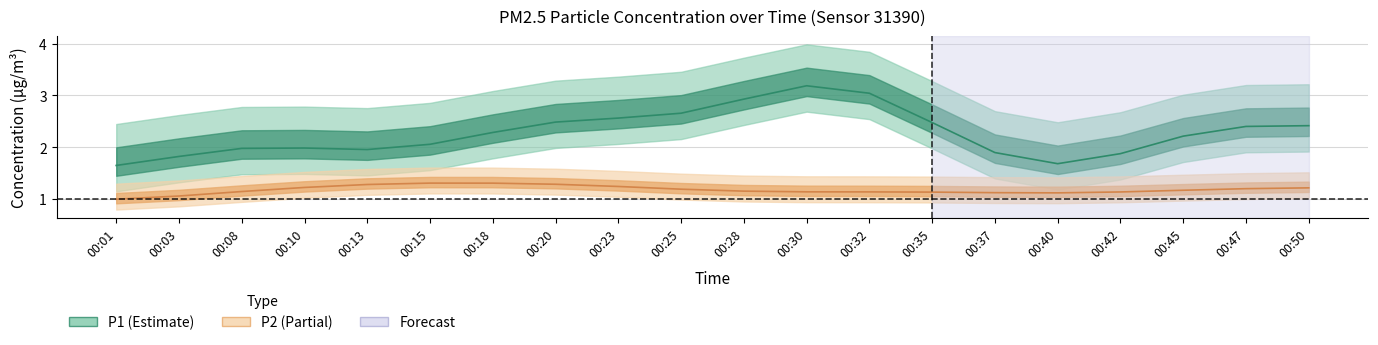

What is the average value of the P1 series?

2.3